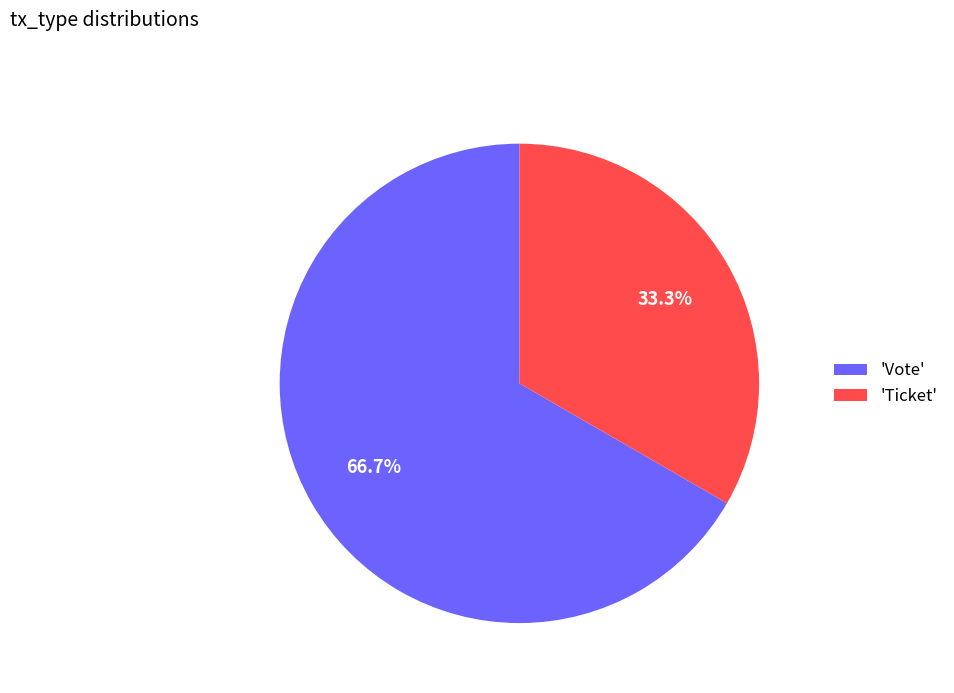

Rank the categories by value from highest to lowest.

'Vote', 'Ticket'